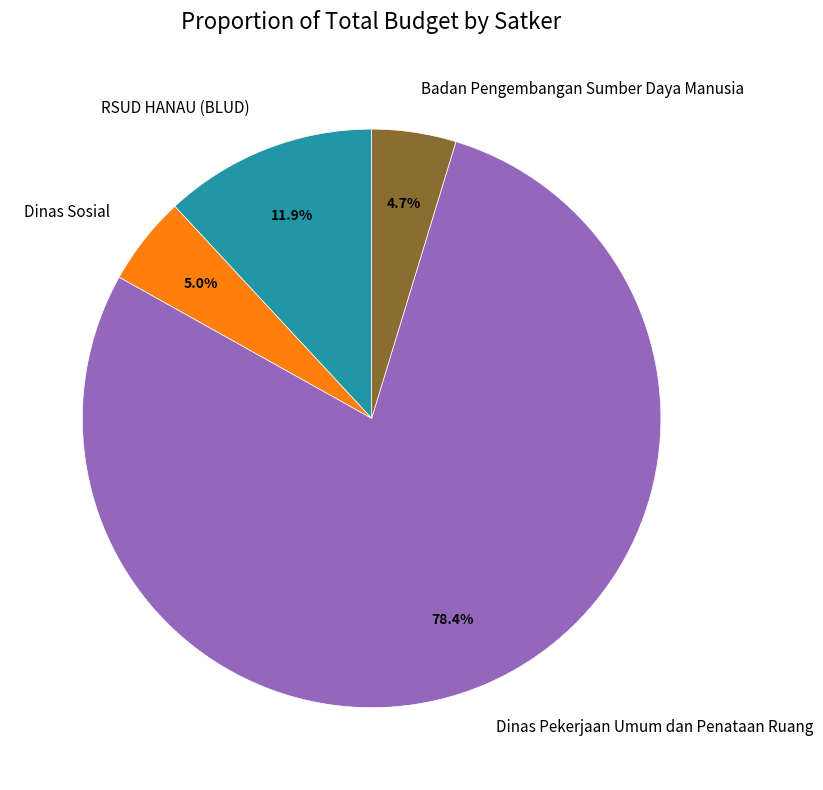

Approximately how many times larger is the value at Dinas Pekerjaan Umum dan Penataan Ruang compared to Badan Pengembangan Sumber Daya Manusia?

16.7